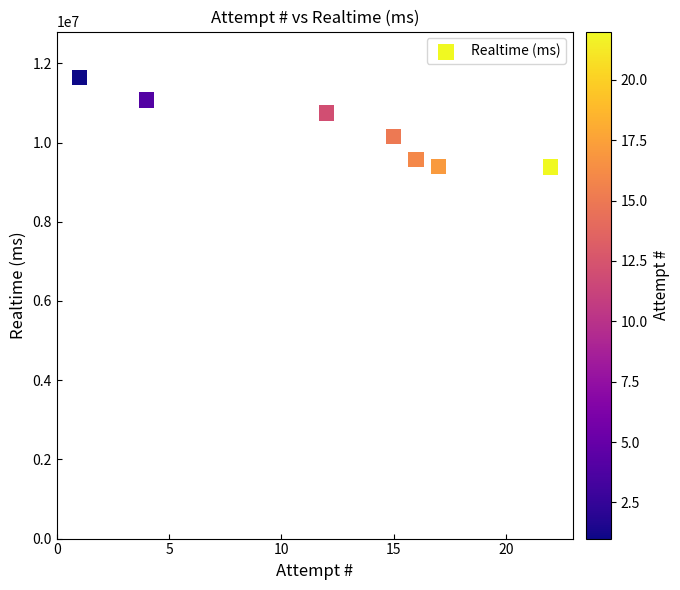

What is the average X value?

12